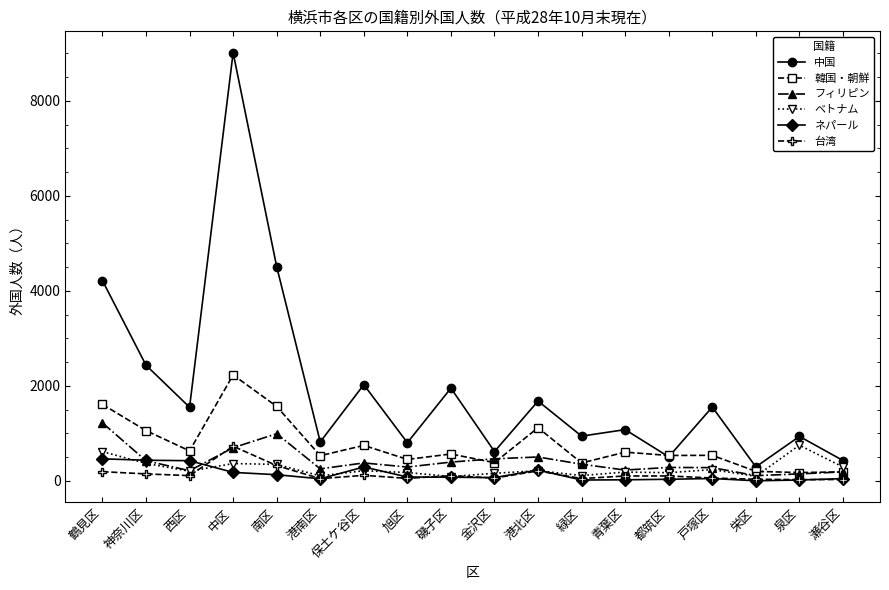

At which label does フィリピン first exceed 353?

鶴見区